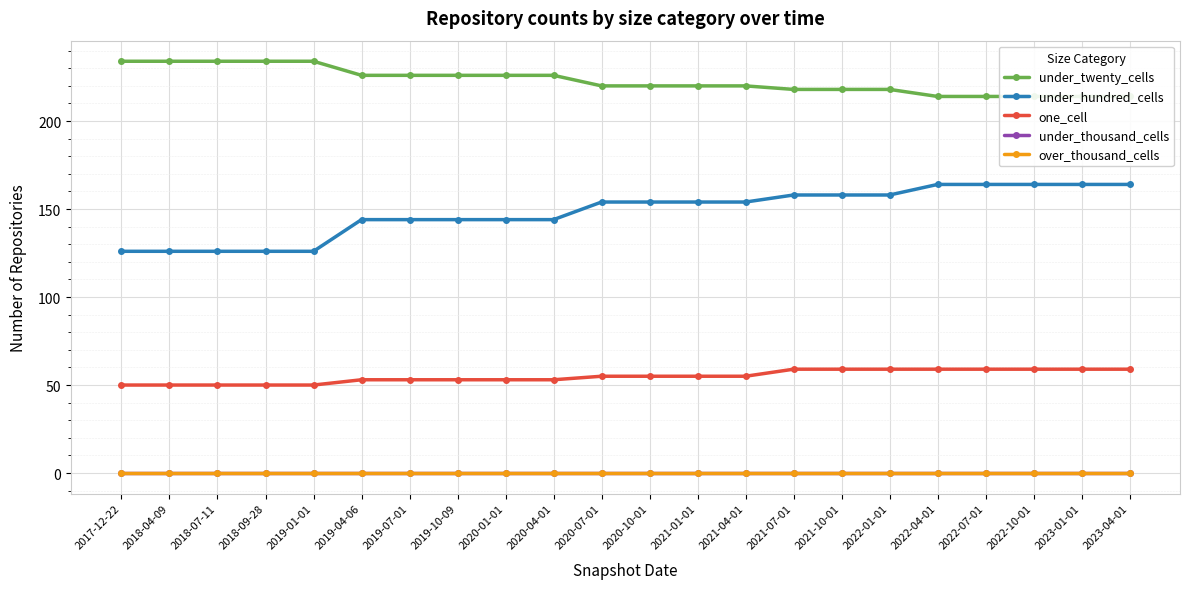

True or false: over_thousand_cells has more than 2 interior local peaks.

False